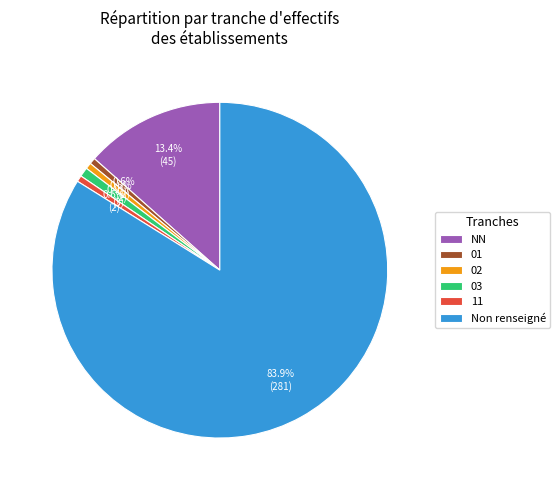

How many slices are in this pie chart?

6